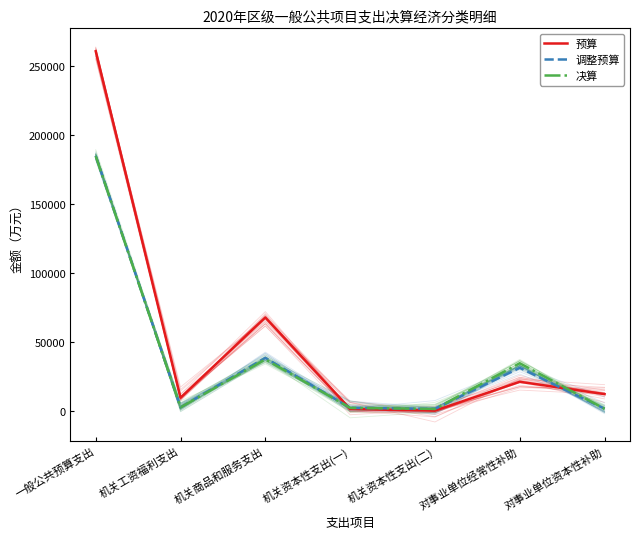

Which category has the highest value in the 预算 series?

一般公共预算支出